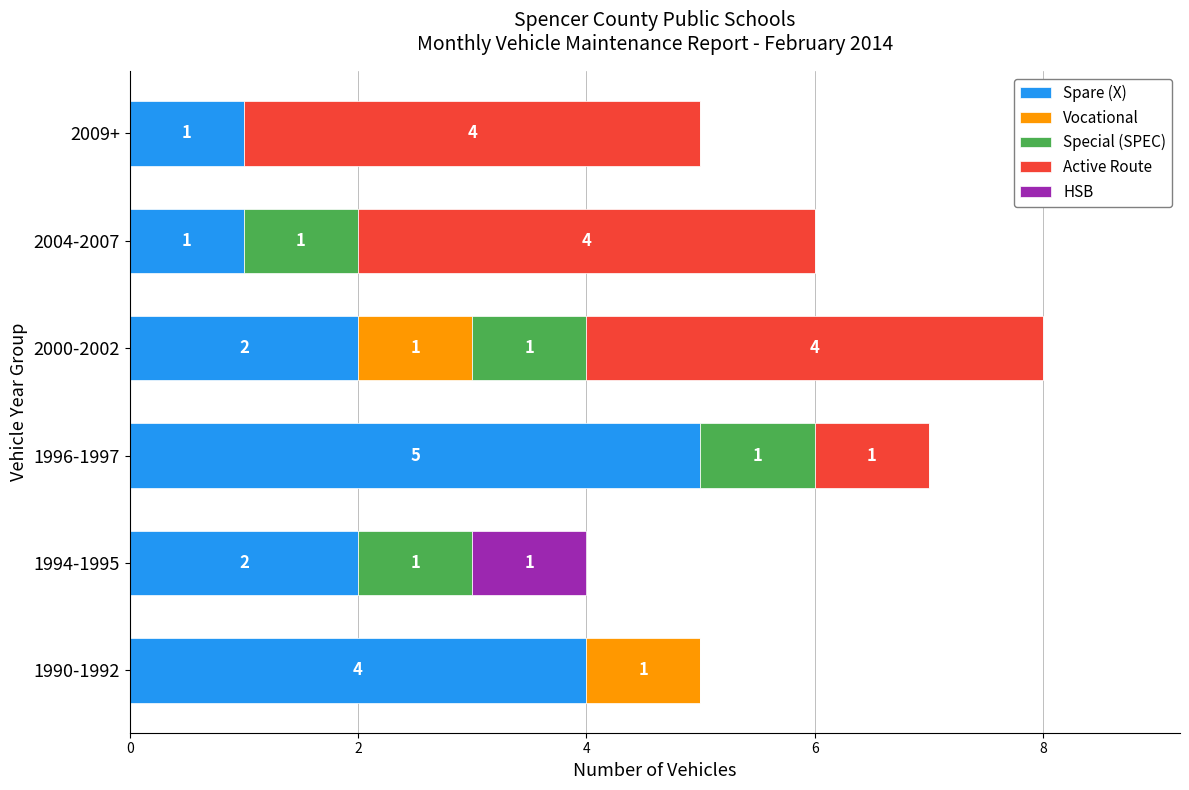

What is the total value across all series at 1994-1995?

4